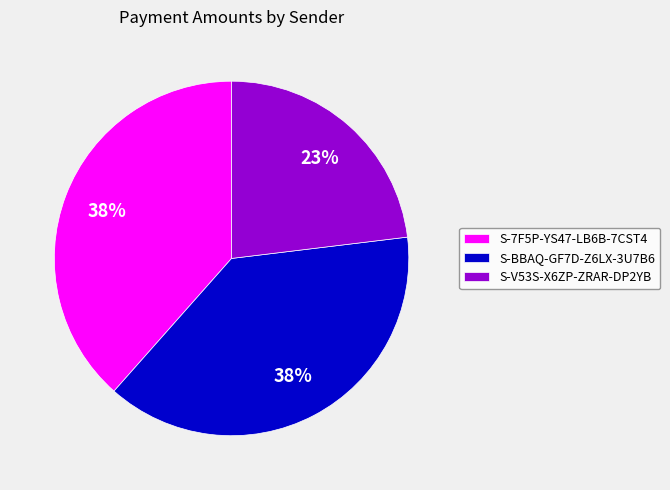

To the nearest percent, what is the combined percentage of S-BBAQ-GF7D-Z6LX-3U7B6 and S-V53S-X6ZP-ZRAR-DP2YB?

62%